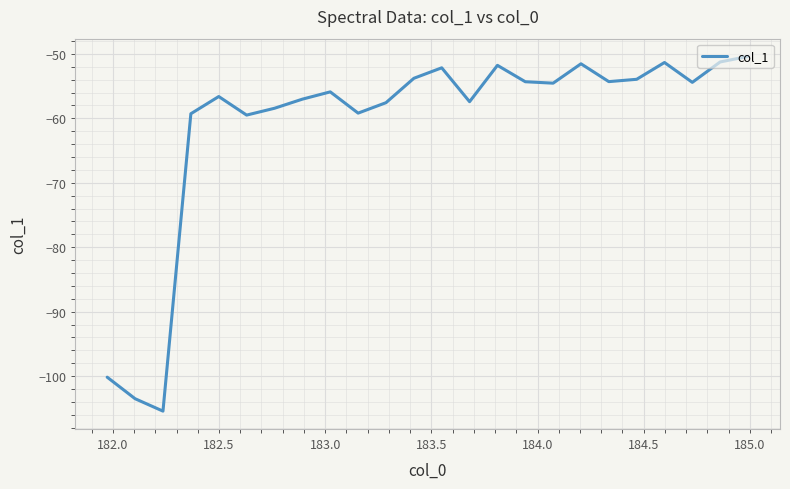

What is the maximum value shown in the chart?

-50.4